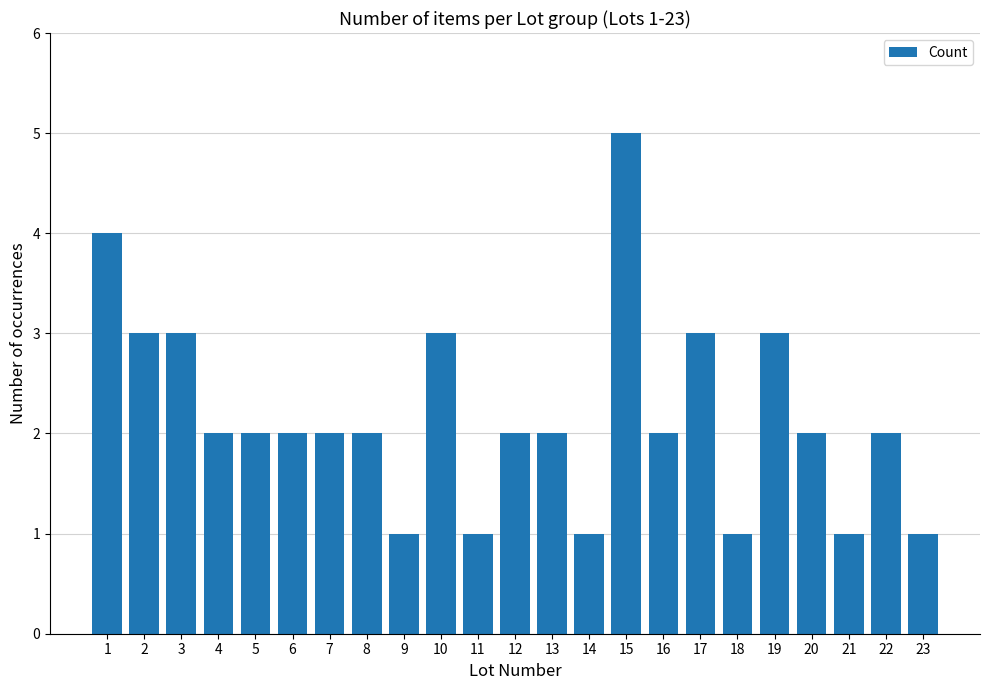

What is the value of the 20th bar from the left?

2